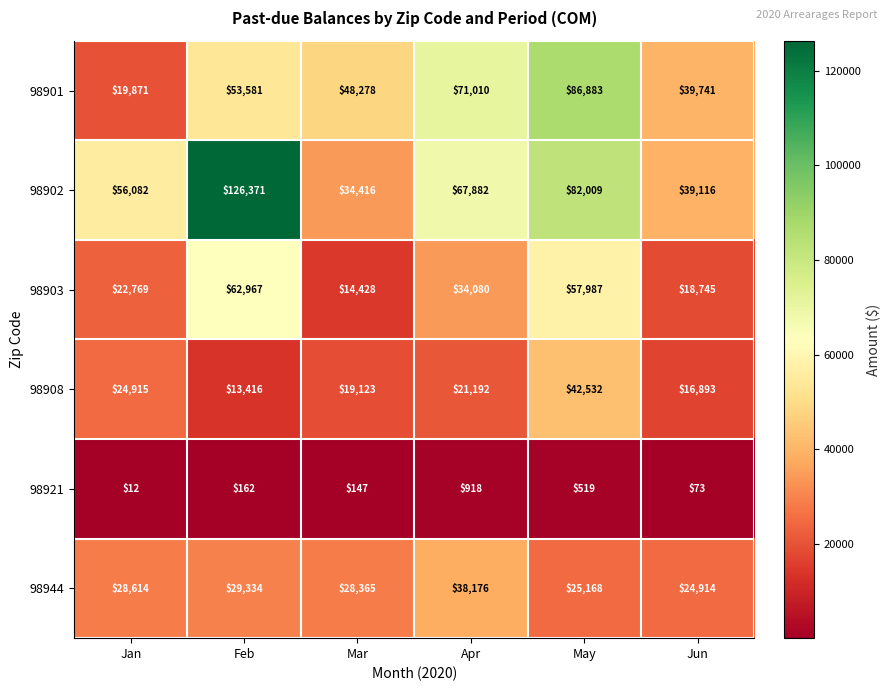

Which series has the widest spread of values?

98902